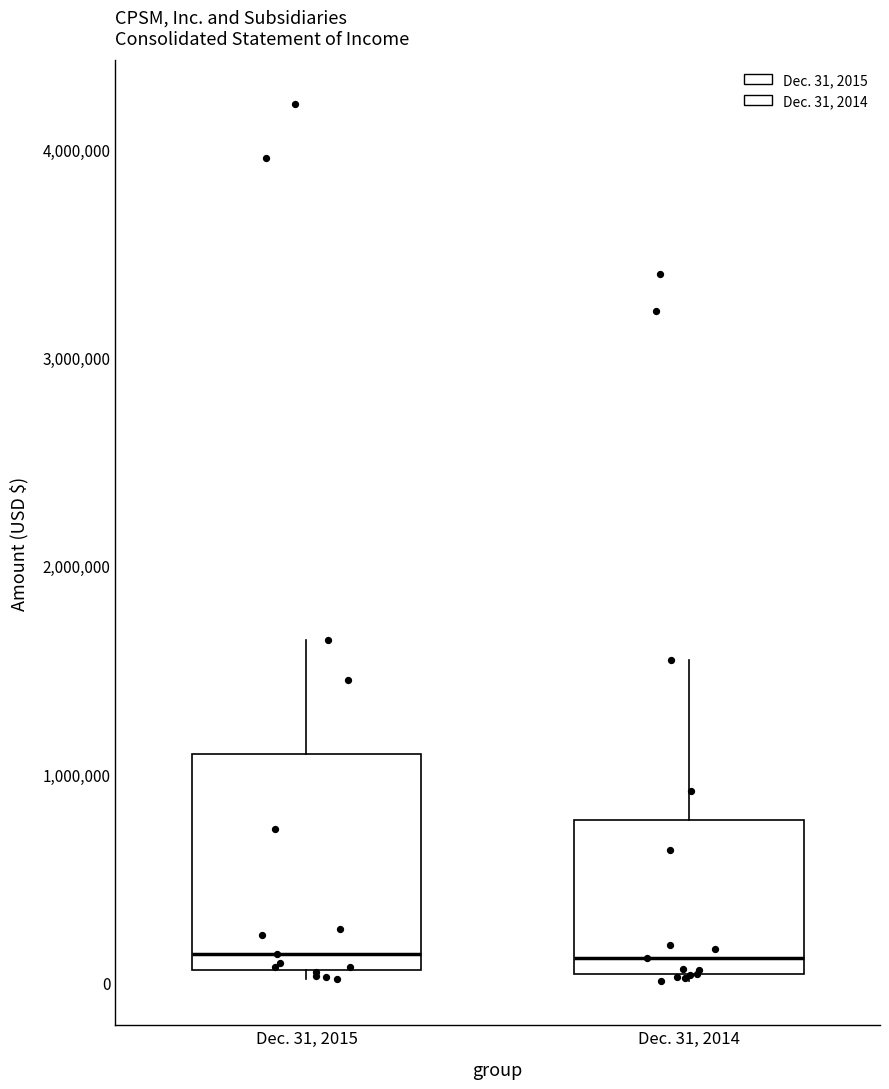

Reading left to right, transcribe this box plot: for each box, give where its median line is, the range the box spans, and where its two whiskers end, as read against the y-axis. The values are not printed on the chart, so give them approximately, as read against the axis.

Dec. 31, 2015: median 100000 (just above the box's lower edge), box 100000 to 1100000, whiskers 0 to 1600000
Dec. 31, 2014: median 100000, box 0 to 800000, whiskers 0 (just below the box's lower edge) to 1500000